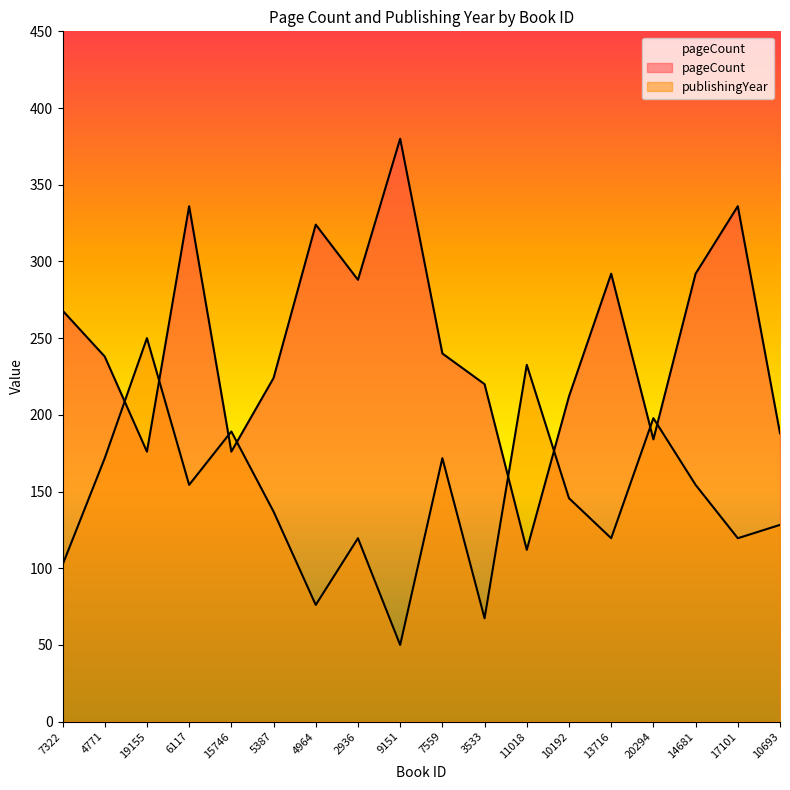

What are all the series names shown in the legend?

pageCount, publishingYear